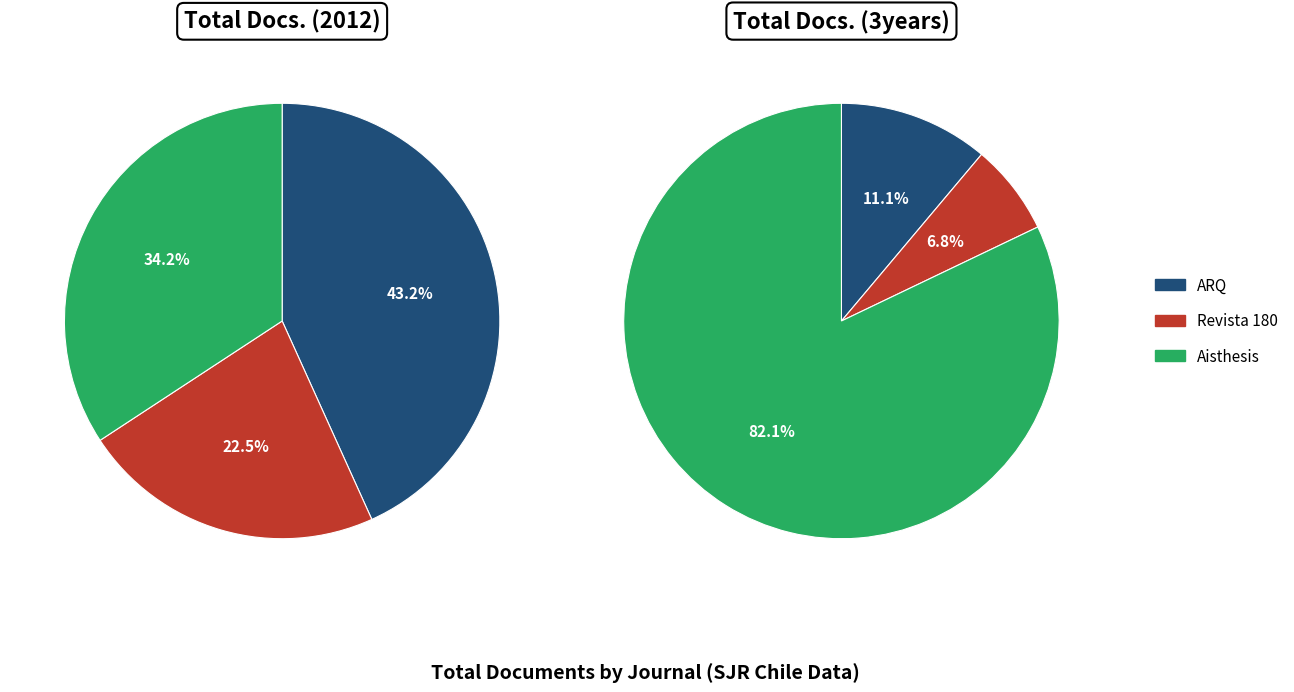

What is the largest slice in the pie chart?

Aisthesis